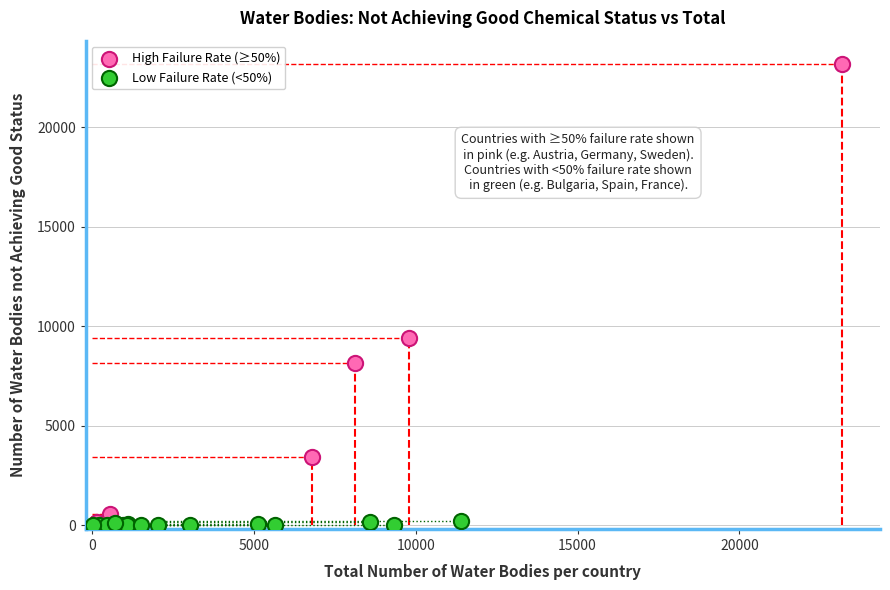

Which series has the largest Y range (max minus min)?

High Failure Rate (≥50%)